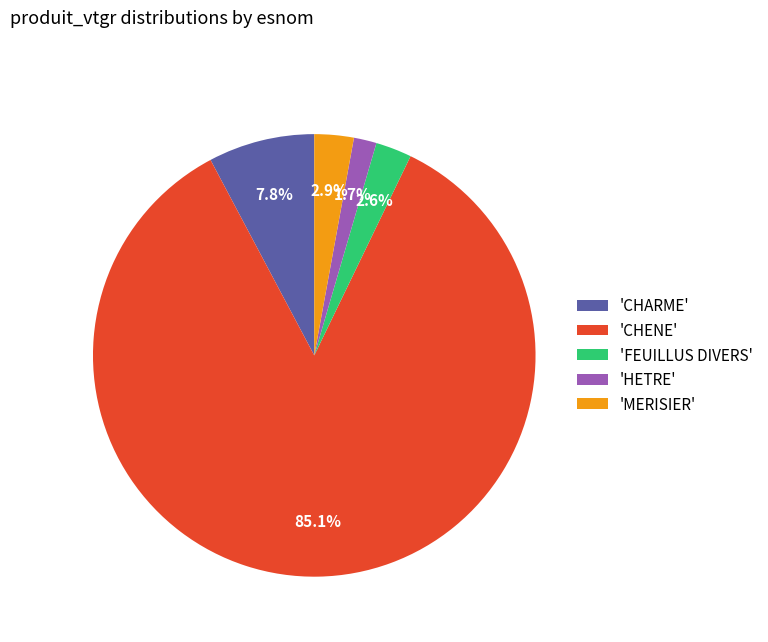

How many slices are in this pie chart?

5